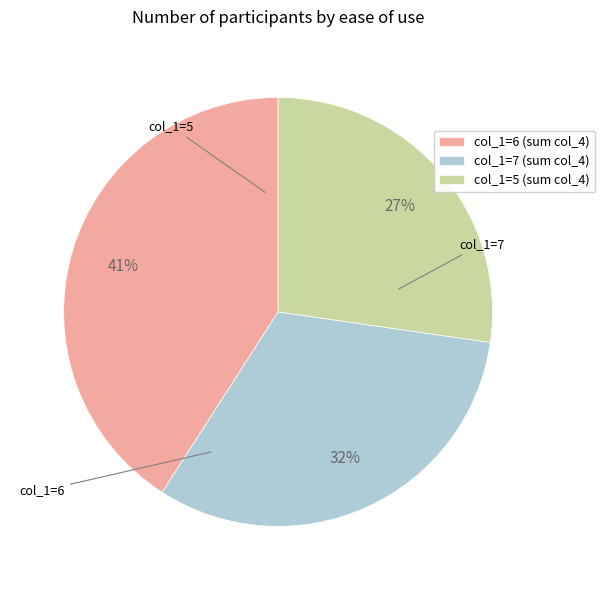

Does any single category account for the majority?

No